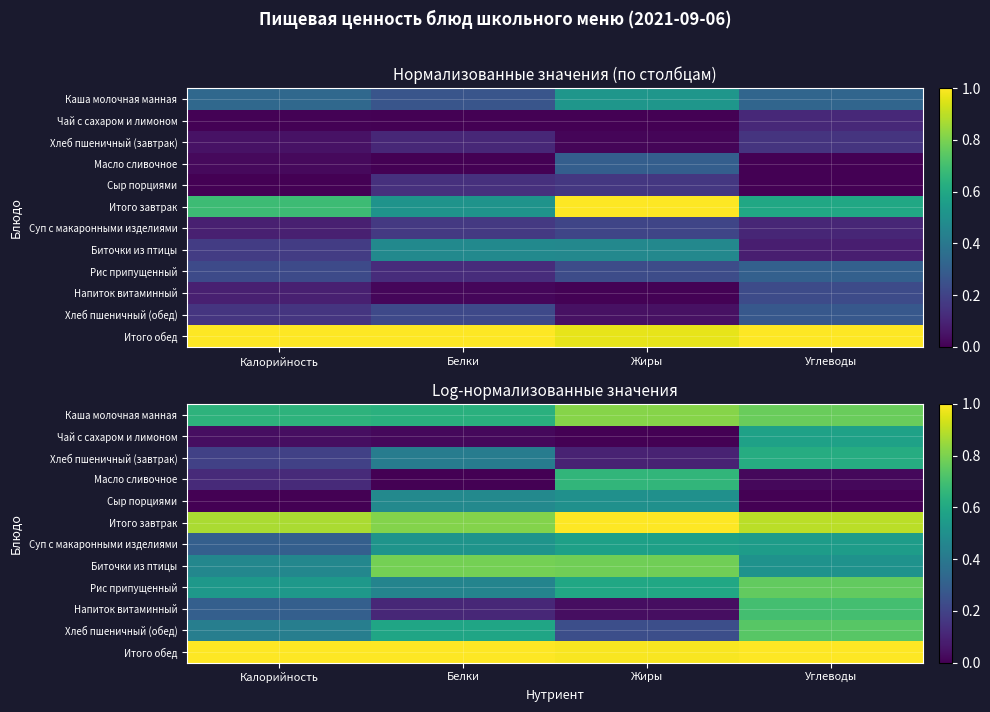

Which series changed the most between Белки and Углеводы?

Напиток витаминный